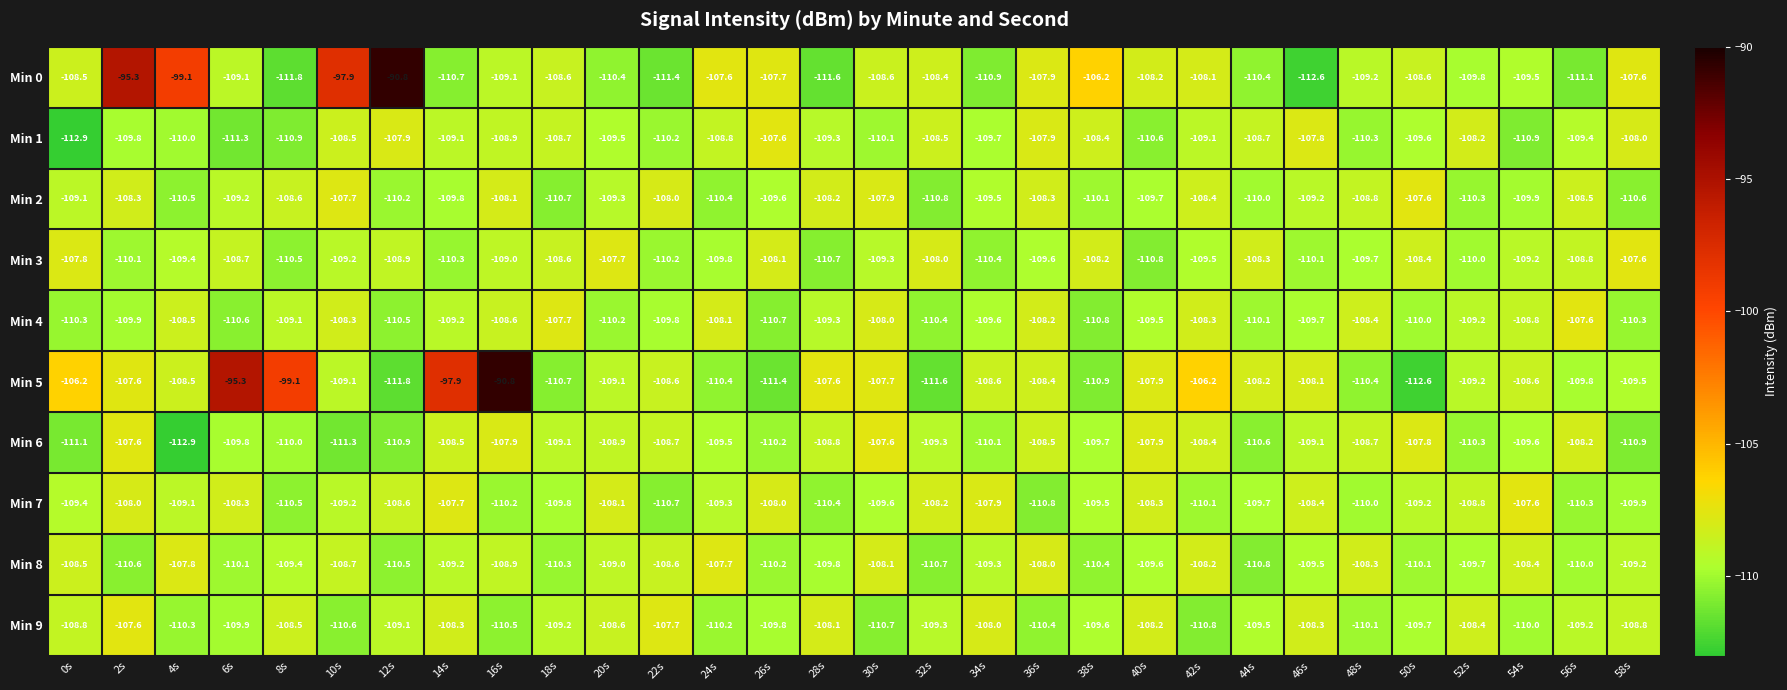

What is the minimum value for Min 5?

-112.6